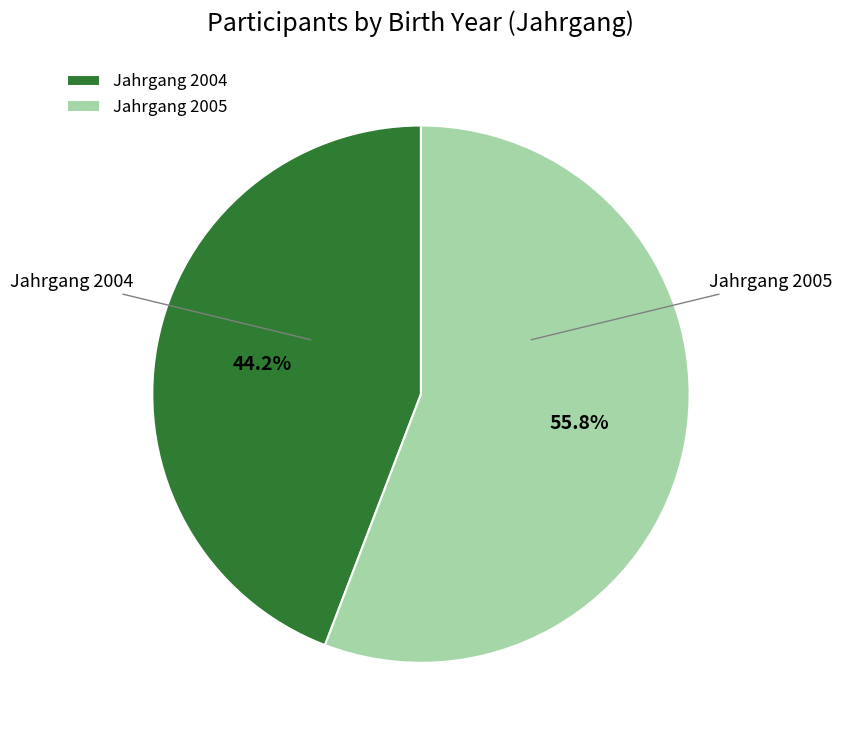

What is the ratio of the value at Jahrgang 2004 to the value at Jahrgang 2005?

0.8